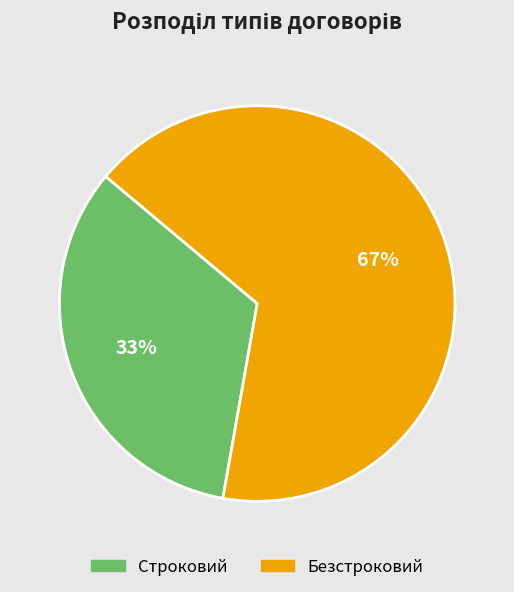

The Строковий slice represents 41% of the pie. True or false?

False